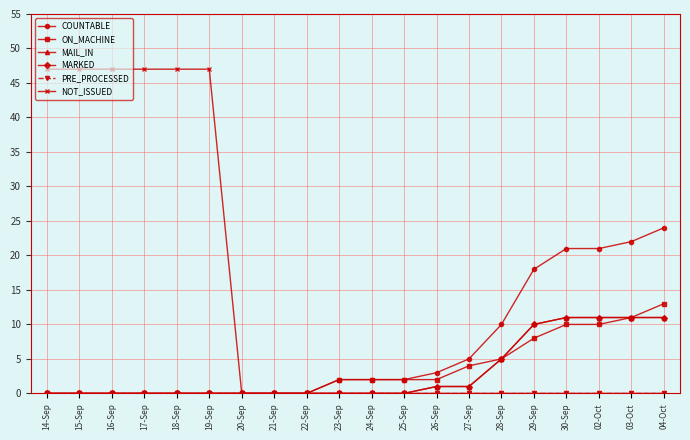

How many data points in ON_MACHINE are above 2?

7